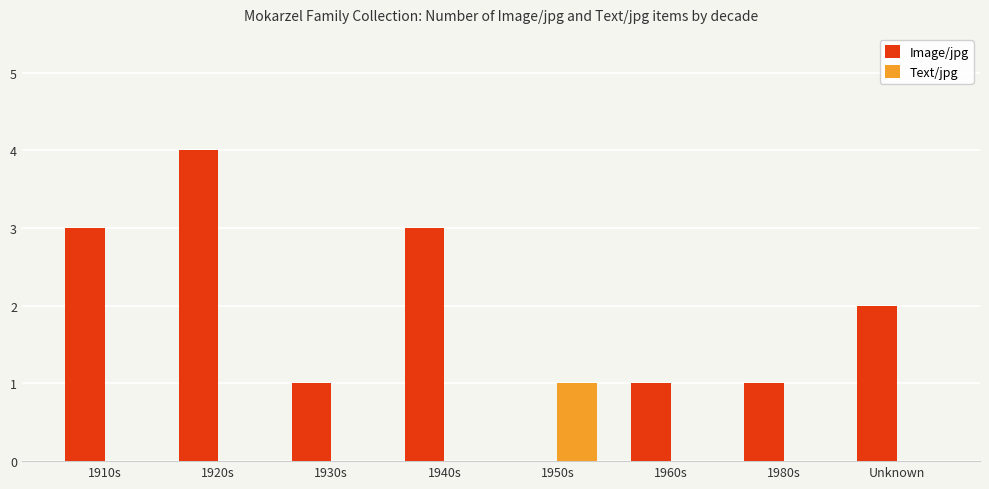

At which label does Image/jpg first exceed 2?

1910s